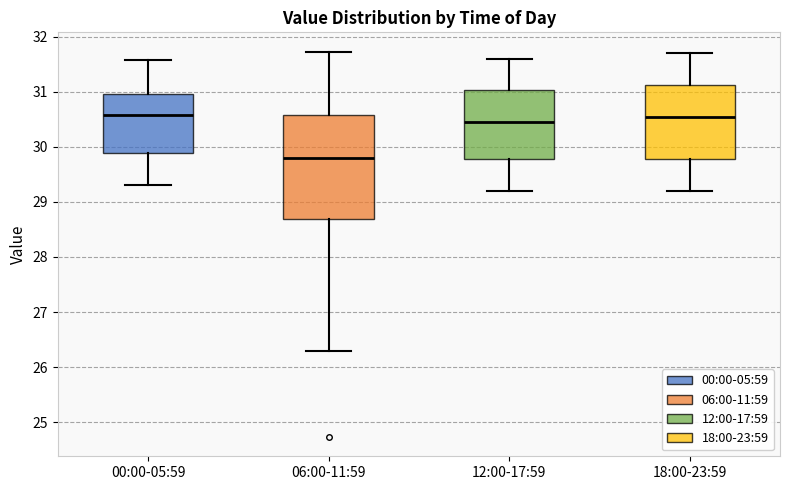

Where does the median line of the box for 06:00-11:59 sit on the y-axis? The values are not printed on the chart, so give them approximately, as read against the axis.

29.8